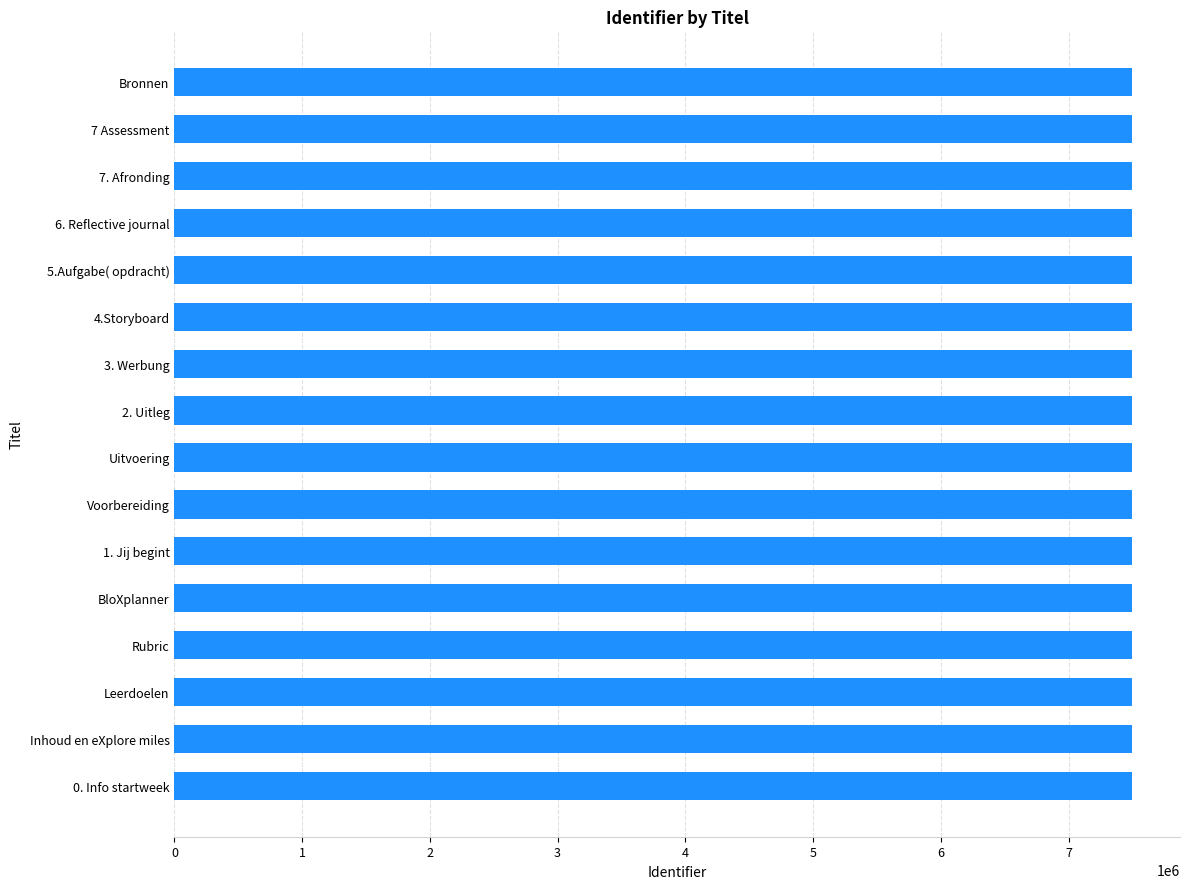

What is the maximum value shown in the chart?

7497675